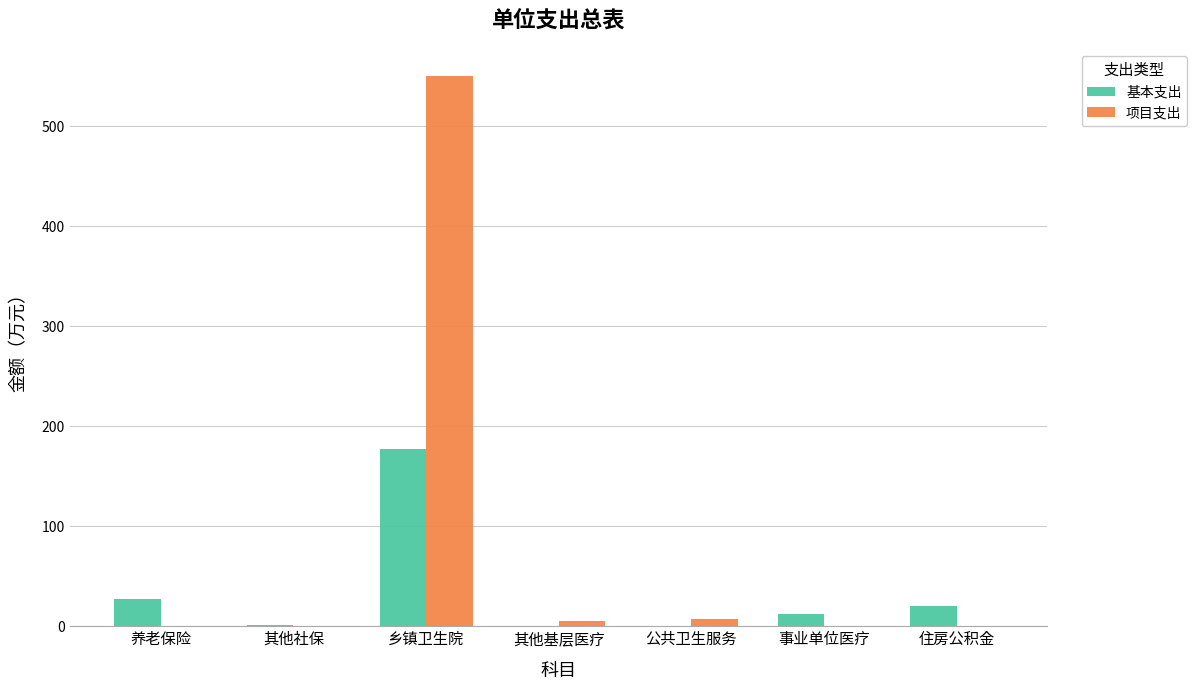

What is the sum of all 基本支出 values?

238.6